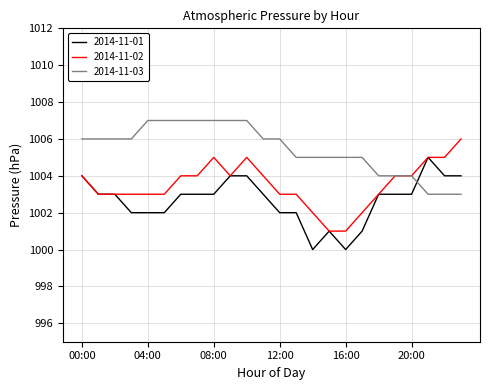

What is the minimum value for 2014-11-03?

1003